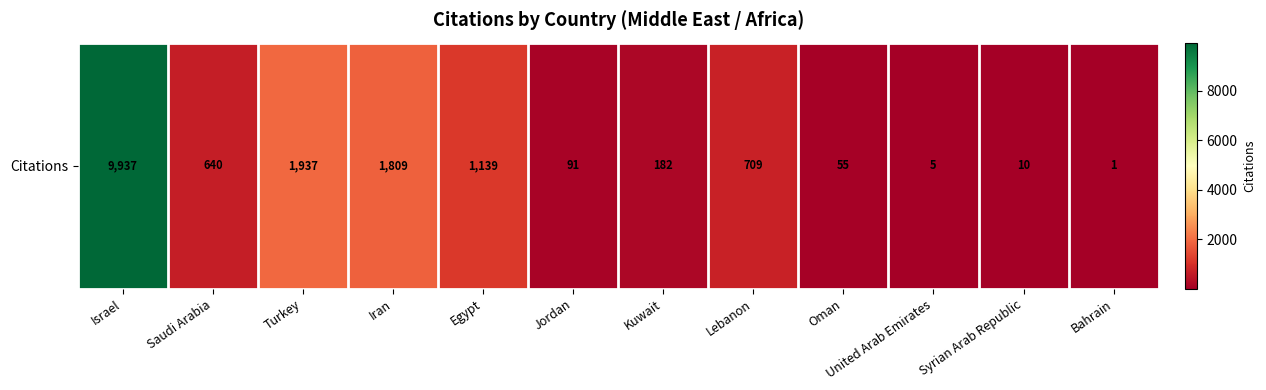

At which label is the value closest to 4969?

Turkey